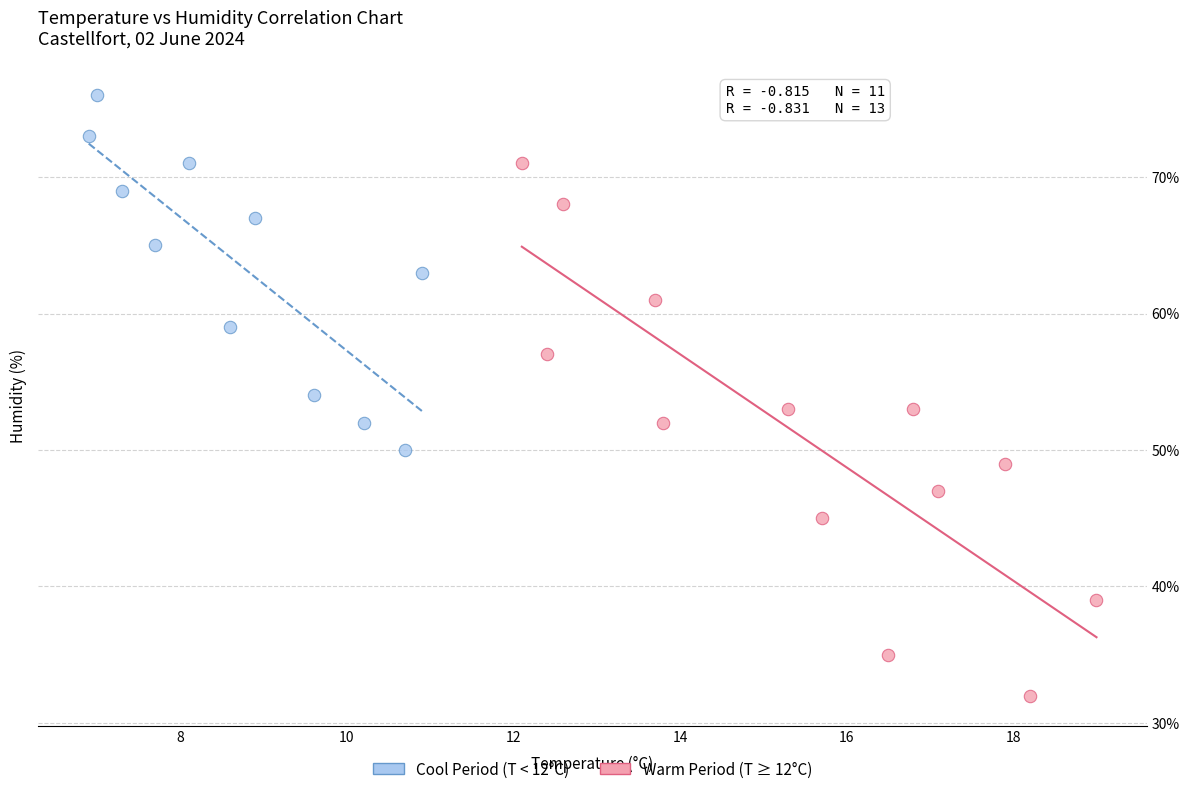

Which series contains the lowest Y value?

Warm Period (T ≥ 12°C)